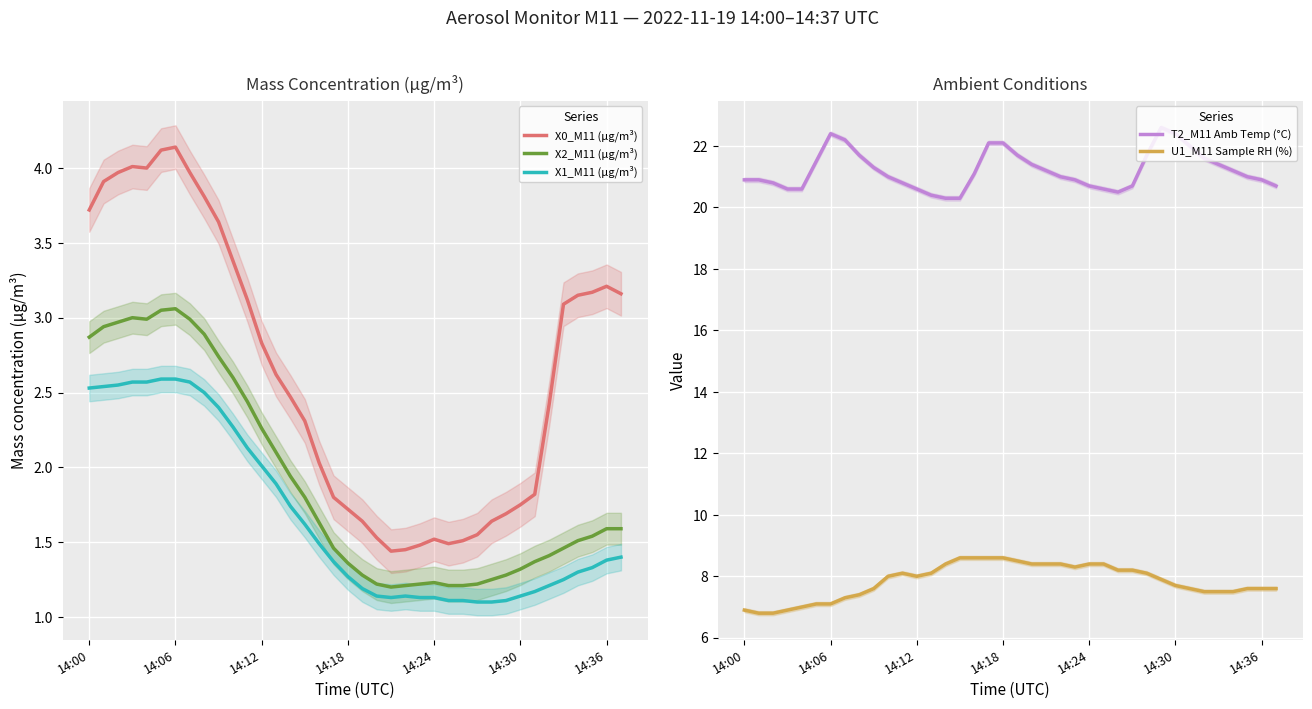

Reading left to right, list all the values displayed in this chart.

X0_M11 (μg/m³): 3.7	3.9	4.0	4.0	4.0	4.1	4.1	4.0	3.8	3.6	3.4	3.1	2.8	2.6	2.5	2.3	2.0	1.8	1.7	1.6	1.5	1.4	1.4	1.5	1.5	1.5	1.5	1.6	1.6	1.7	1.8	1.8	2.4	3.1	3.1	3.2	3.2	3.2
X2_M11 (μg/m³): 2.9	2.9	3.0	3.0	3.0	3.0	3.1	3.0	2.9	2.7	2.6	2.4	2.3	2.1	1.9	1.8	1.6	1.5	1.4	1.3	1.2	1.2	1.2	1.2	1.2	1.2	1.2	1.2	1.2	1.3	1.3	1.4	1.4	1.5	1.5	1.5	1.6	1.6
X1_M11 (μg/m³): 2.5	2.5	2.5	2.6	2.6	2.6	2.6	2.6	2.5	2.4	2.3	2.1	2.0	1.9	1.7	1.6	1.5	1.4	1.3	1.2	1.1	1.1	1.1	1.1	1.1	1.1	1.1	1.1	1.1	1.1	1.1	1.2	1.2	1.2	1.3	1.3	1.4	1.4
T2_M11 Amb Temp (°C): 20.9	20.9	20.8	20.6	20.6	21.5	22.4	22.2	21.7	21.3	21.0	20.8	20.6	20.4	20.3	20.3	21.1	22.1	22.1	21.7	21.4	21.2	21.0	20.9	20.7	20.6	20.5	20.7	21.7	22.6	22.4	22.0	21.6	21.4	21.2	21.0	20.9	20.7
U1_M11 Sample RH (%): 6.9	6.8	6.8	6.9	7.0	7.1	7.1	7.3	7.4	7.6	8.0	8.1	8.0	8.1	8.4	8.6	8.6	8.6	8.6	8.5	8.4	8.4	8.4	8.3	8.4	8.4	8.2	8.2	8.1	7.9	7.7	7.6	7.5	7.5	7.5	7.6	7.6	7.6